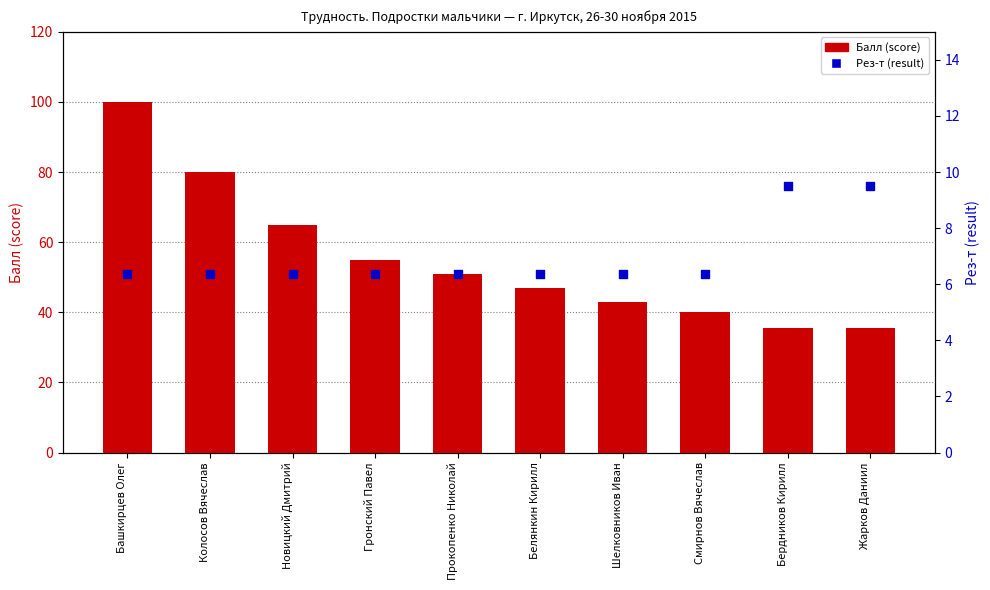

What are all the series names shown in the legend?

Балл (score), Рез-т (result)